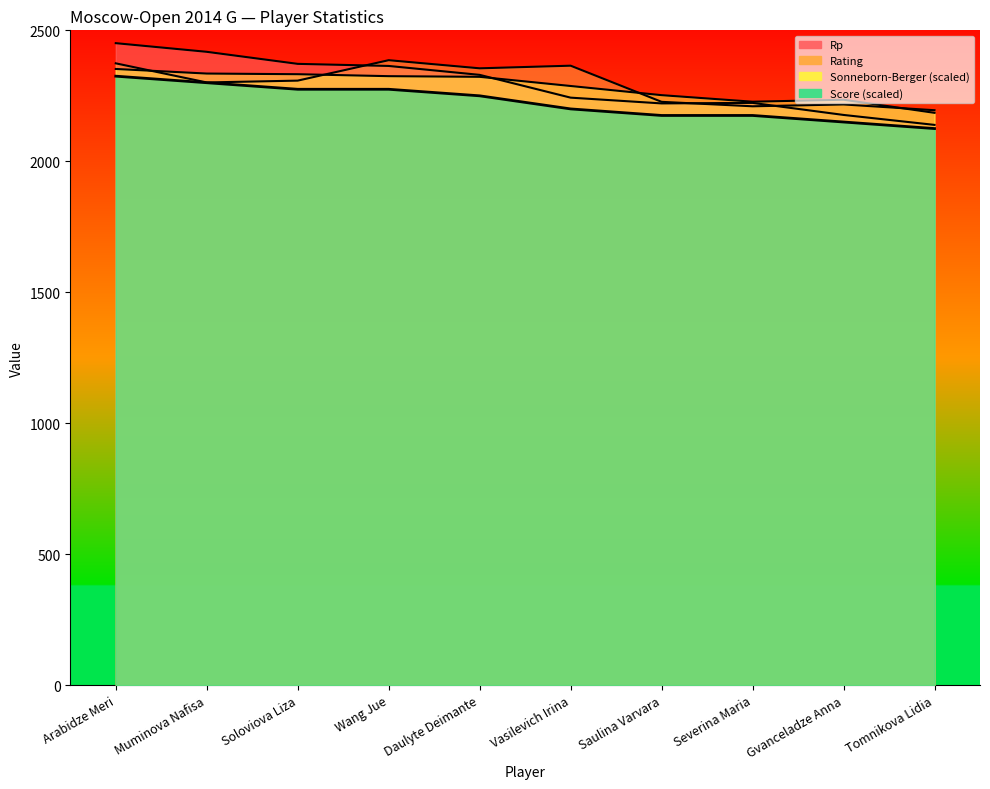

What is the label of the 3rd point from the right?

Severina Maria